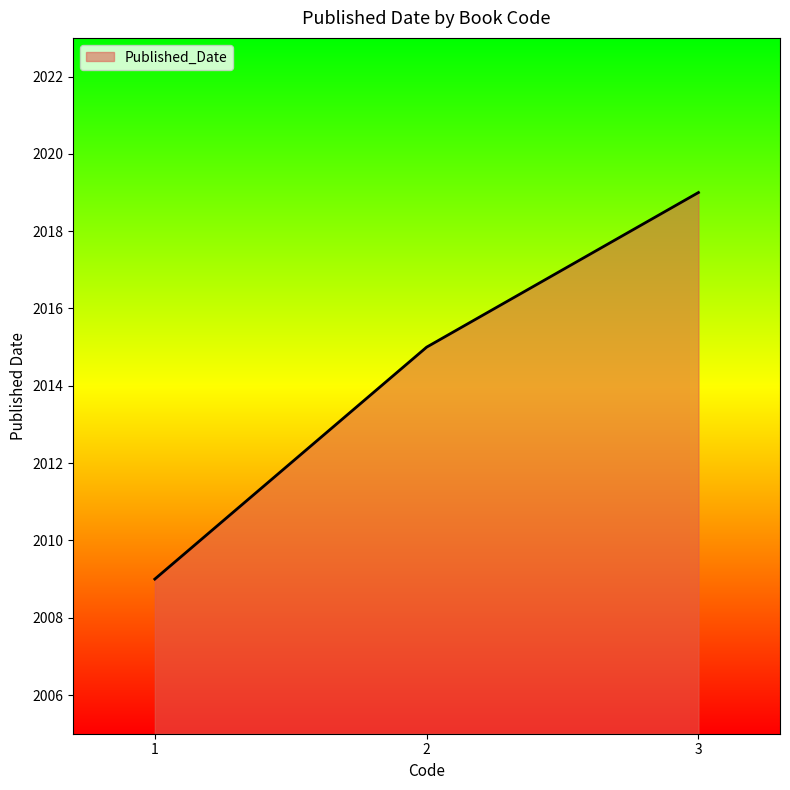

List the labels in order of value, smallest first.

1, 2, 3